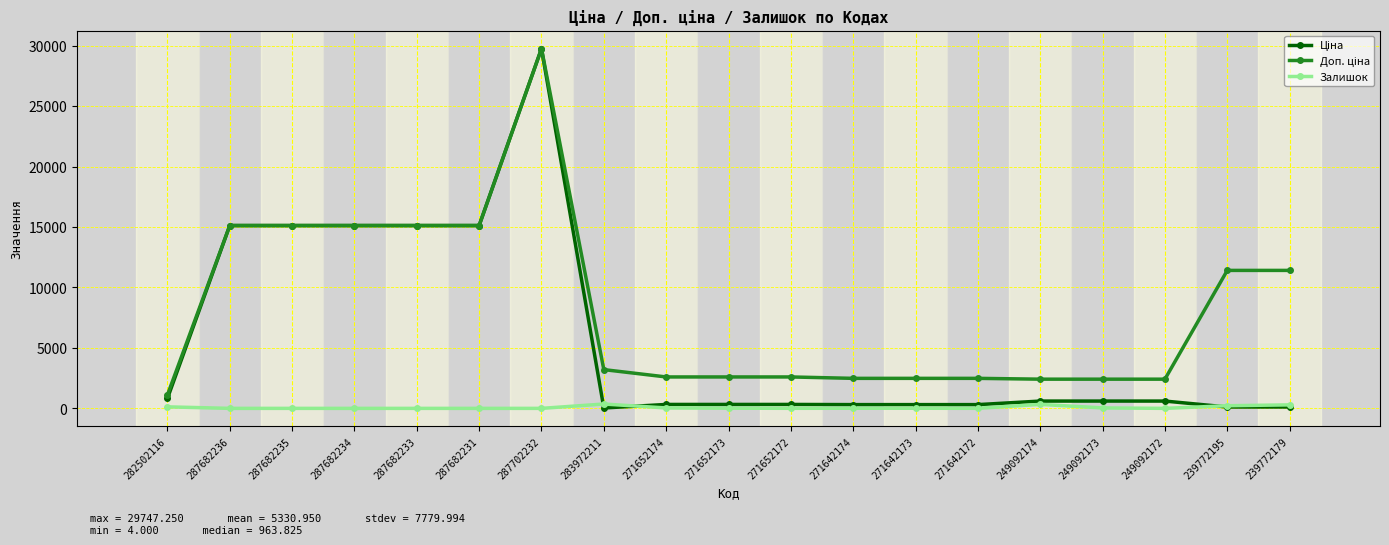

What is the label of the 14th point from the right?

287682231